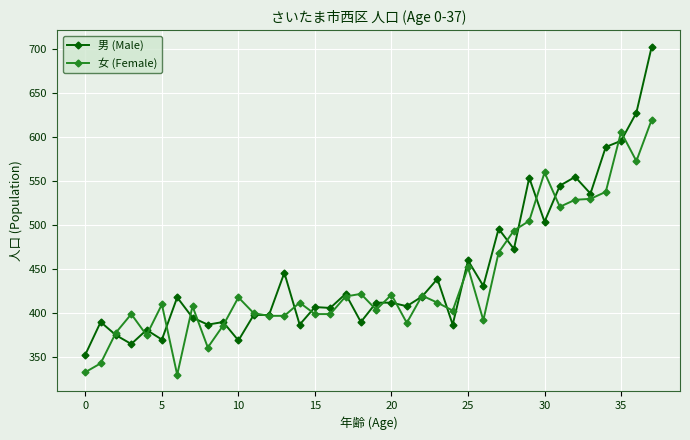

What are all the series names shown in the legend?

男 (Male), 女 (Female)